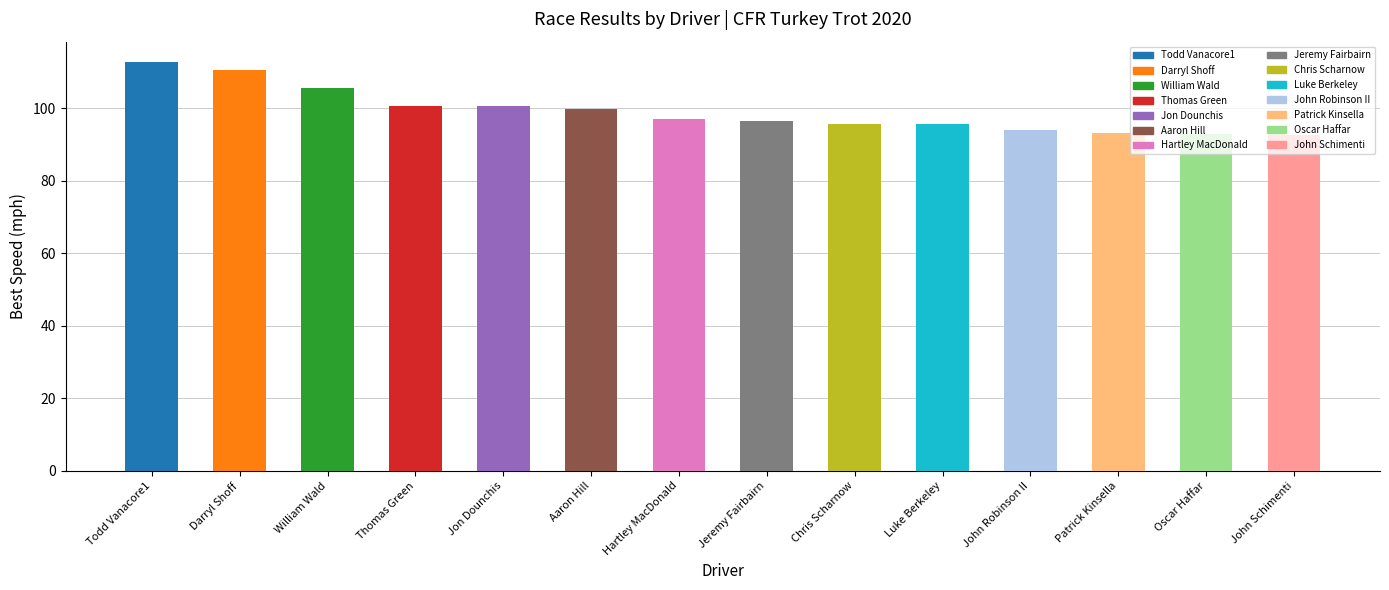

Which has a higher value, Jeremy Fairbairn or Todd Vanacore1?

Todd Vanacore1